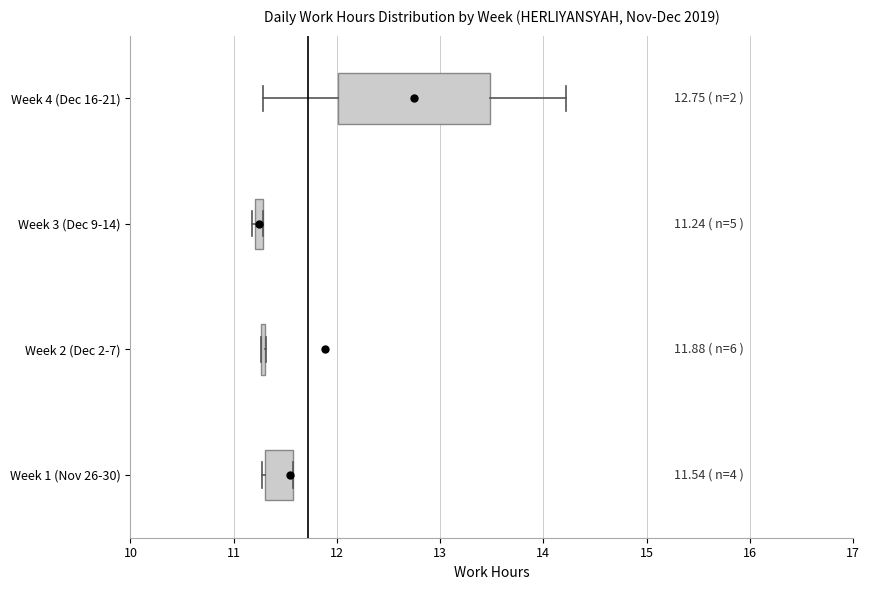

Comparing the boxes themselves (not the whiskers), which one is the widest?

Week 4 (Dec 16-21)